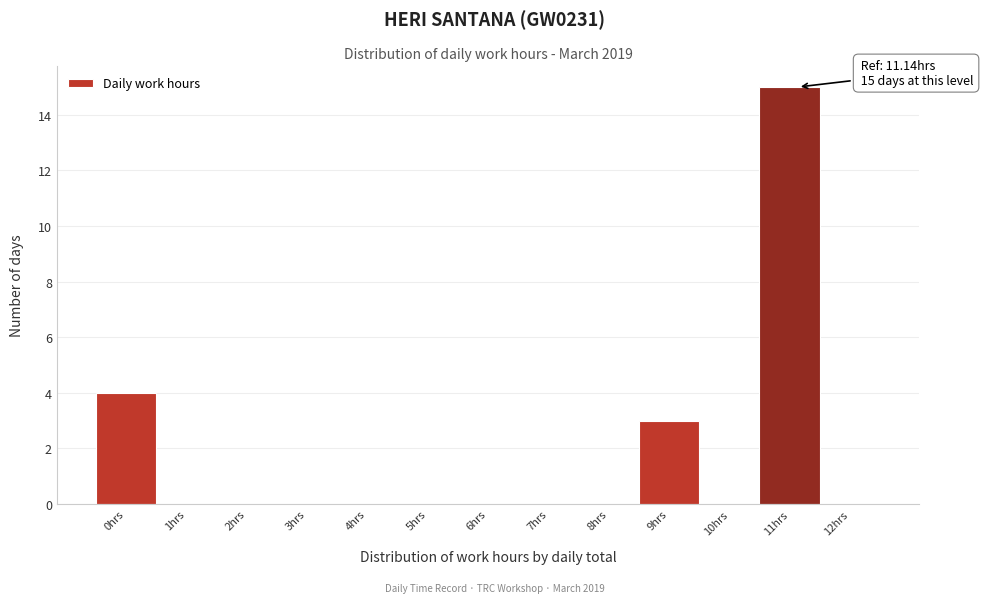

Reading right to left, what are all the values shown in this chart?

12hrs=0	11hrs=15	10hrs=0	9hrs=3	8hrs=0	7hrs=0	6hrs=0	5hrs=0	4hrs=0	3hrs=0	2hrs=0	1hrs=0	0hrs=4